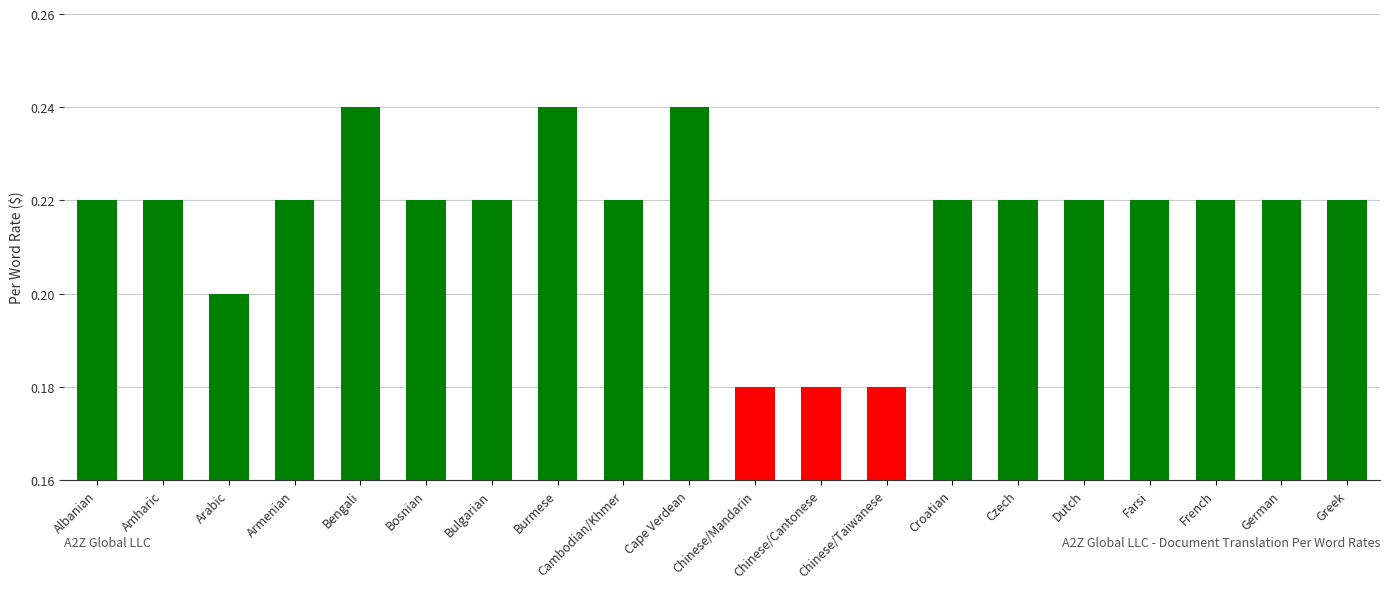

True or false: the data shows 0.2 at Amharic.

True